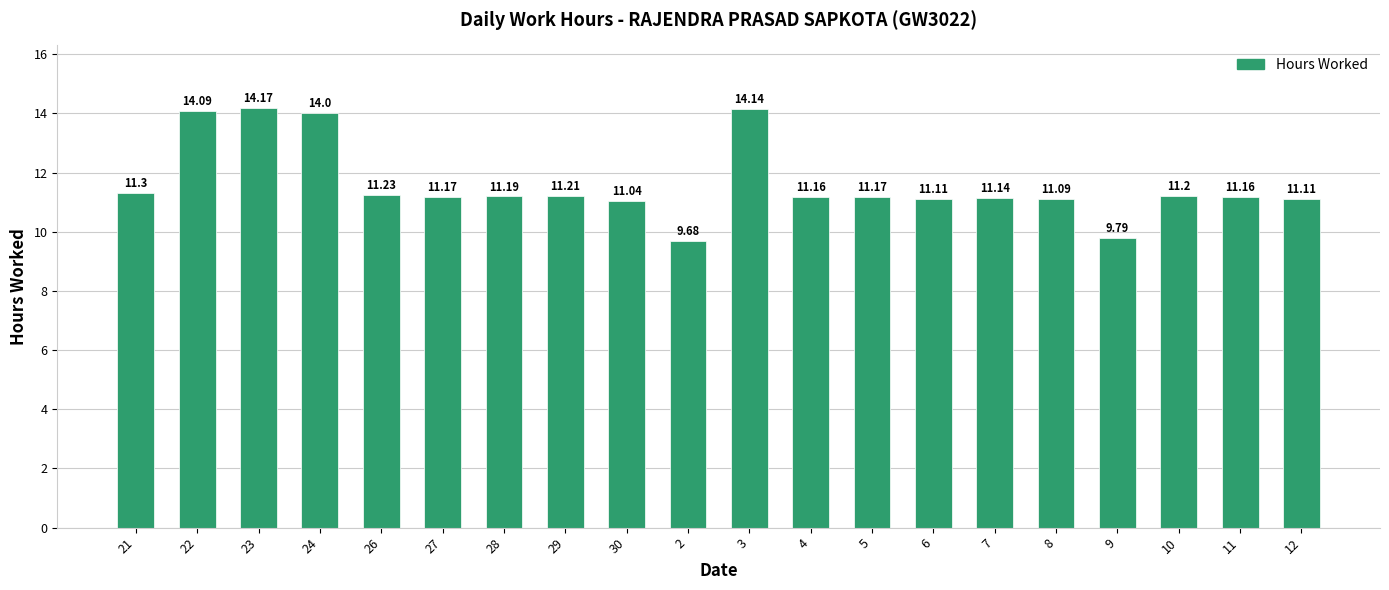

Does the chart contain stacked bars?

No